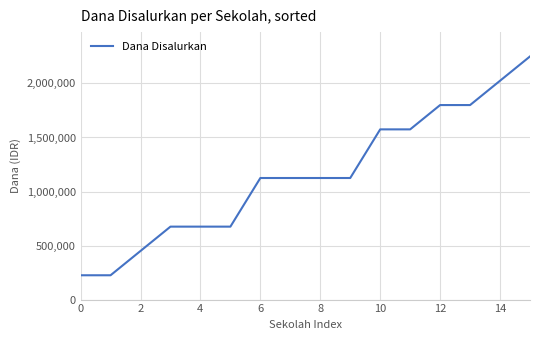

What is the difference between the maximum and minimum values?

2025000